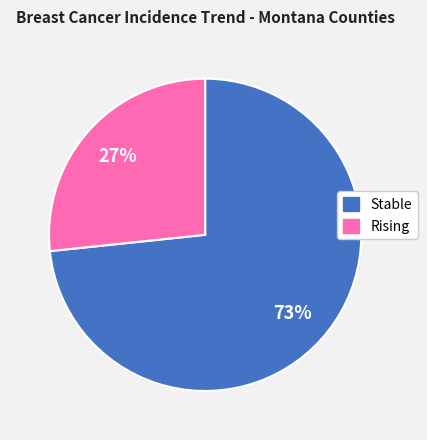

Is there any slice that represents more than half of the pie?

Yes